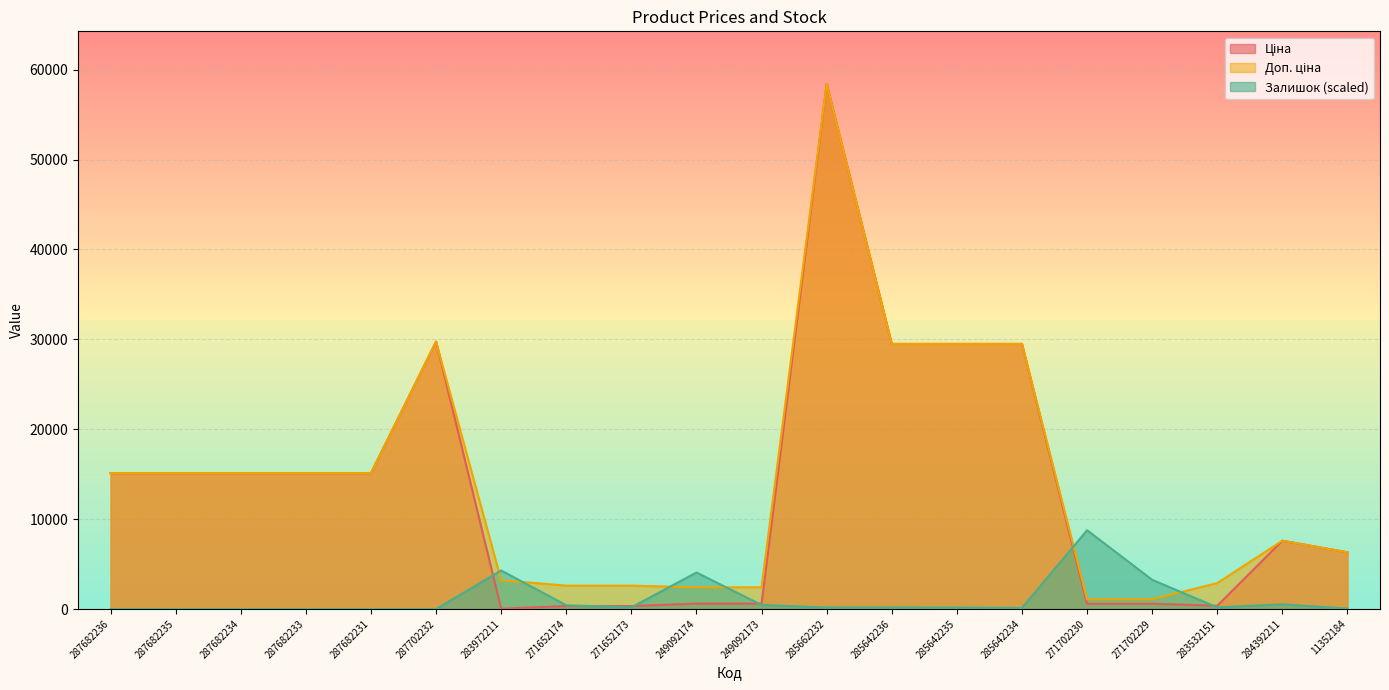

What position from the left is 285642234?

15